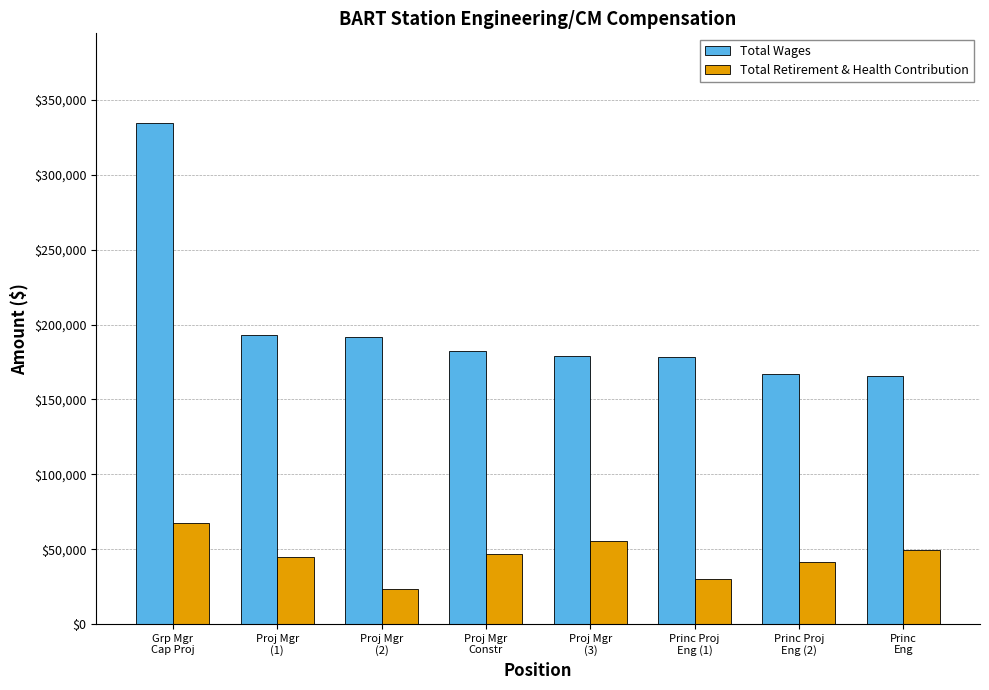

What are all the series names shown in the legend?

Total Wages, Total Retirement & Health Contribution